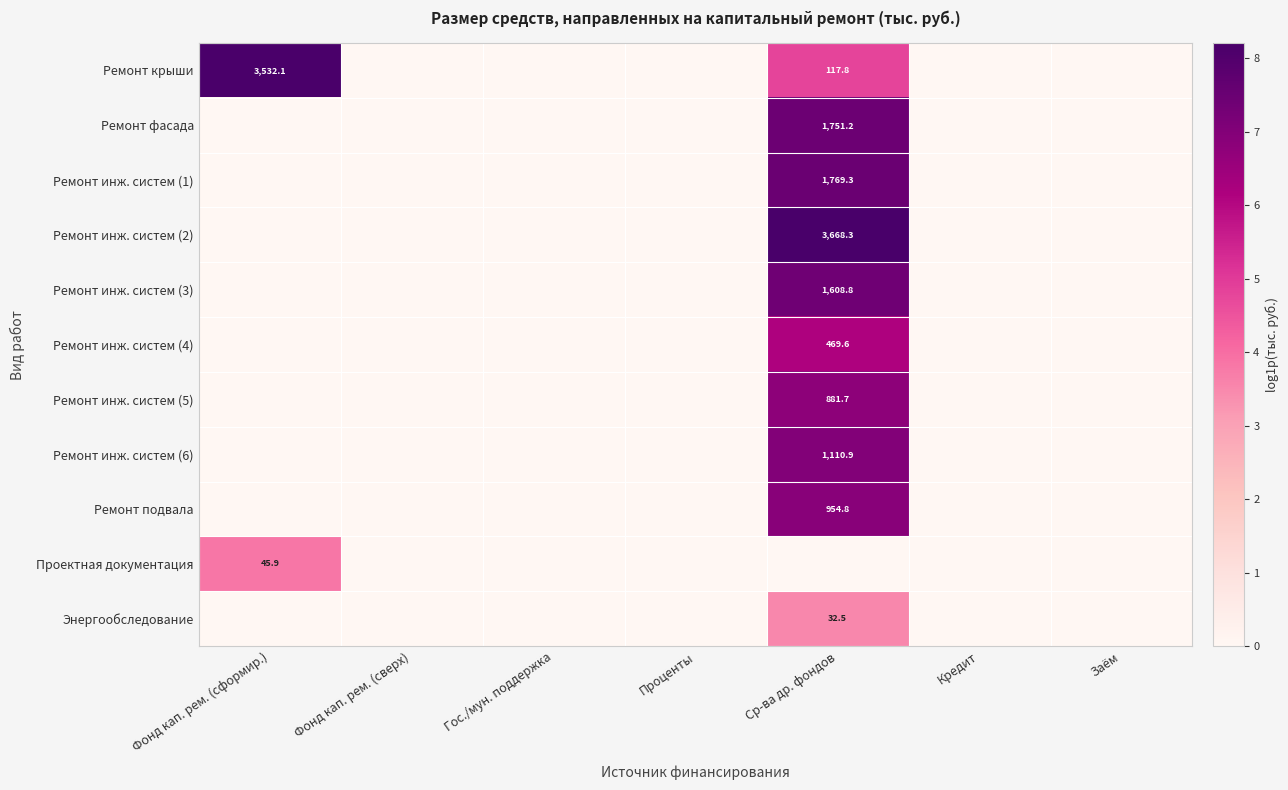

Is it true that Ремонт инж. систем (6) equals 1880.1 at Ср-ва др. фондов?

False